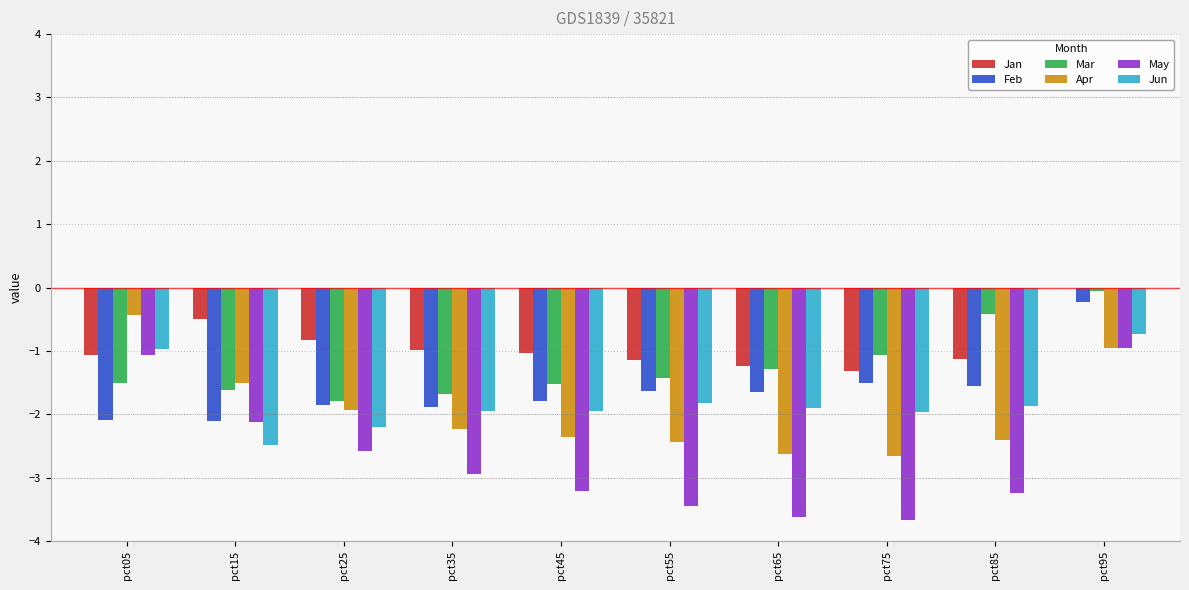

At which category does the chart reach its peak across all series?

pct95